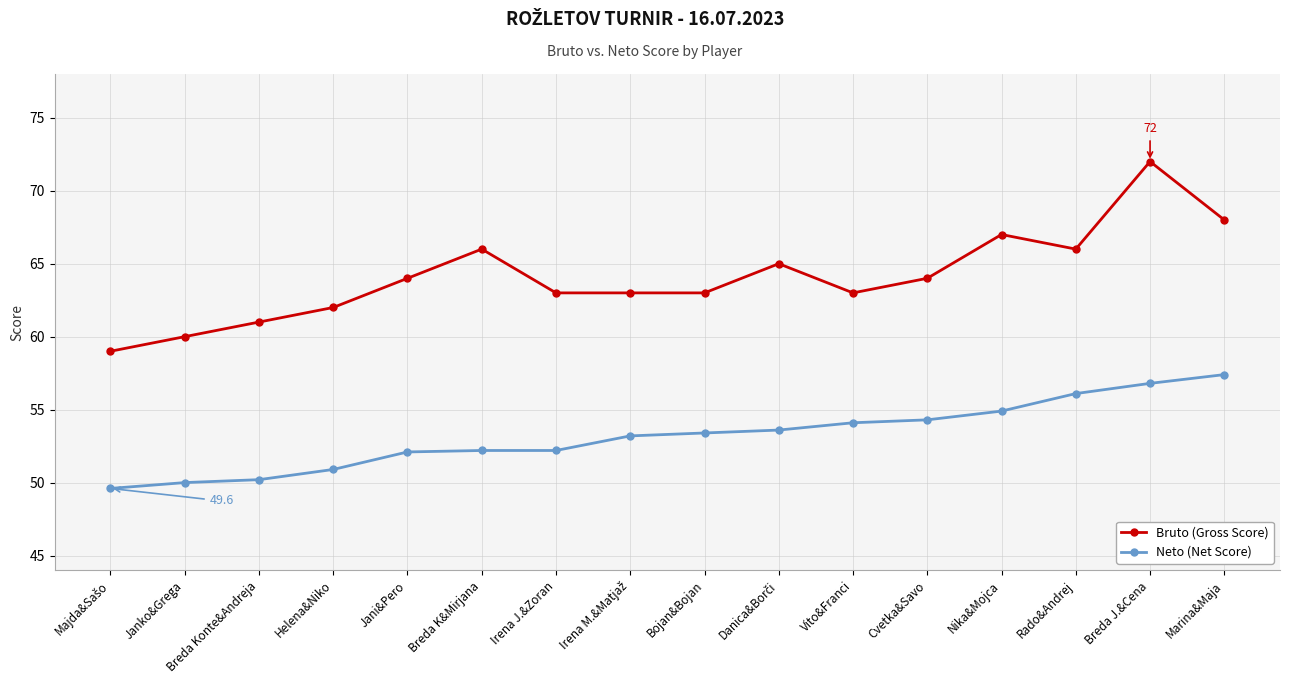

What is the difference between the maximum and minimum values in the Neto (Net Score) series?

7.8